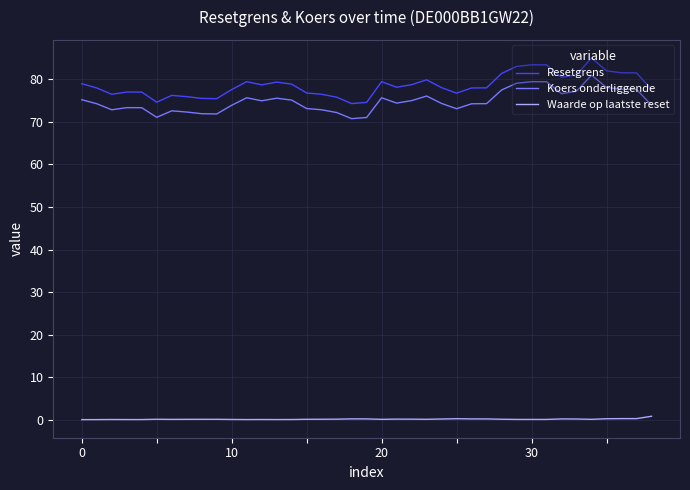

What are all the series names shown in the legend?

Resetgrens, Koers onderliggende, Waarde op laatste reset